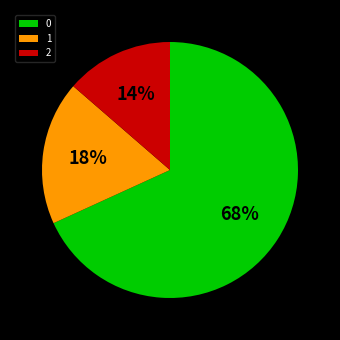

To the nearest percent, what portion does 1 represent?

18%